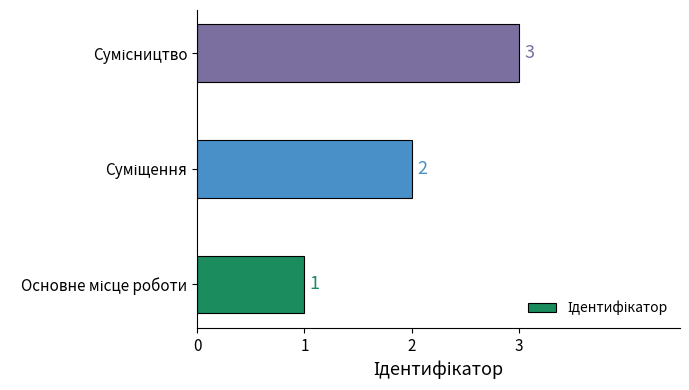

What is the greatest value displayed?

3